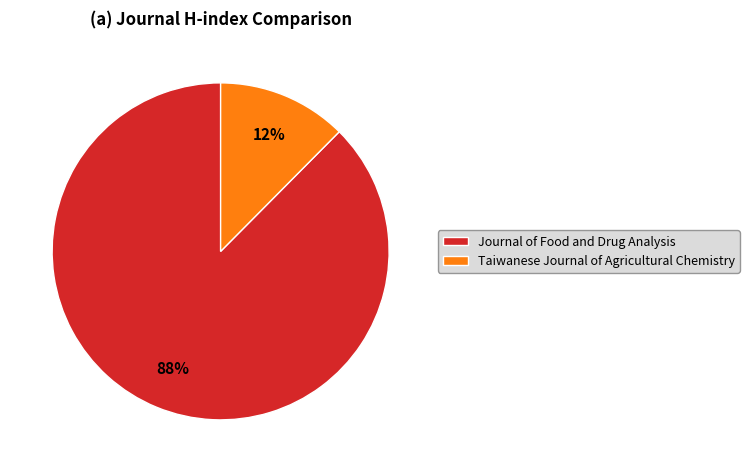

Is Taiwanese Journal of Agricultural Chemistry the majority of the pie?

No